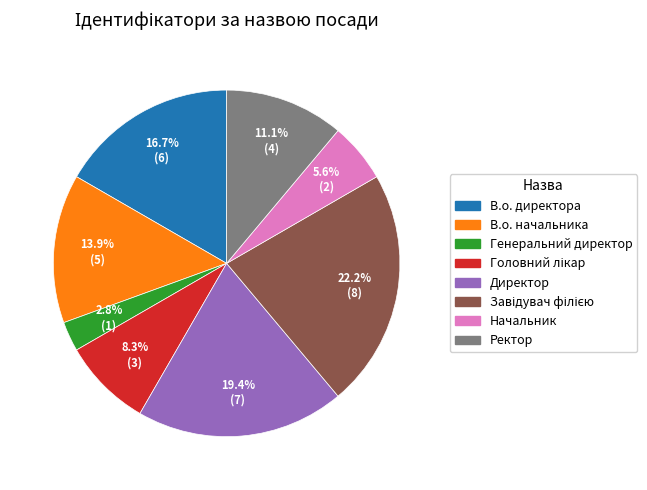

Which category has the smallest portion of the pie?

Генеральний директор